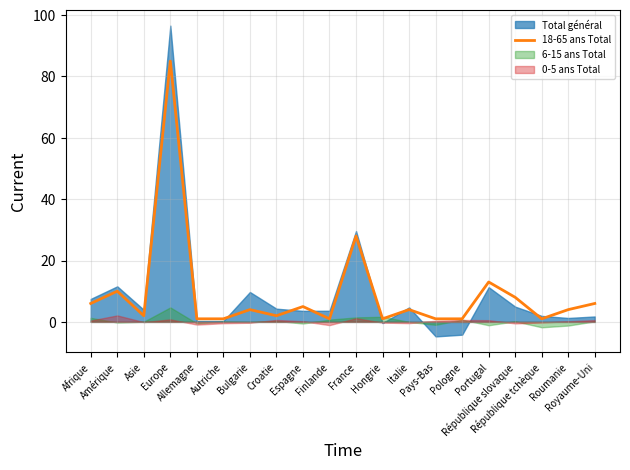

Which has a higher value, Royaume-Uni or Asie?

Royaume-Uni